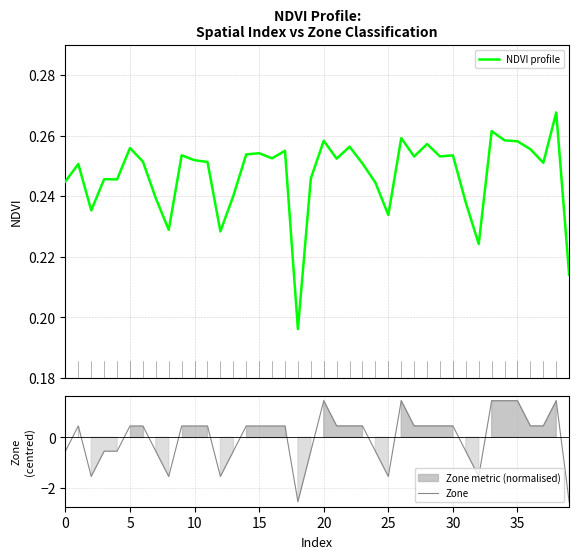

The value of Zone at 30 is 0.2. True or false?

False